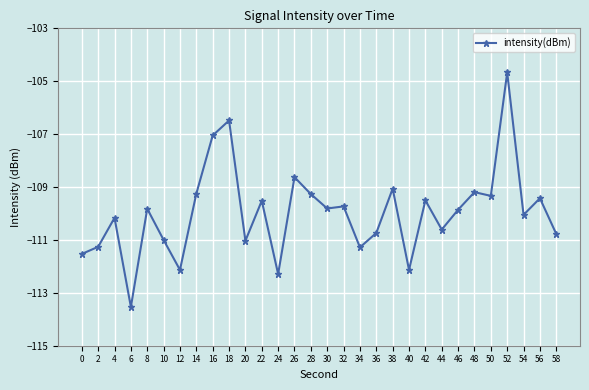

What is the value of the 21st point from the left?

-112.1